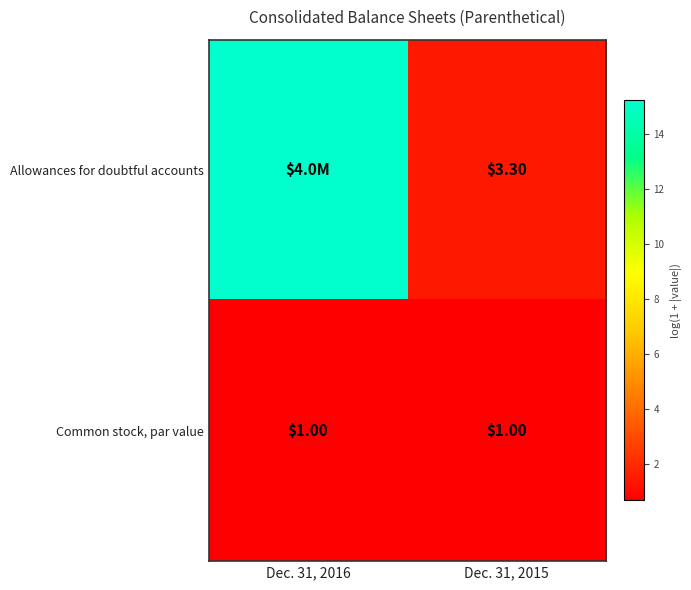

Read the Common stock, par value value at Dec. 31, 2016.

0.7